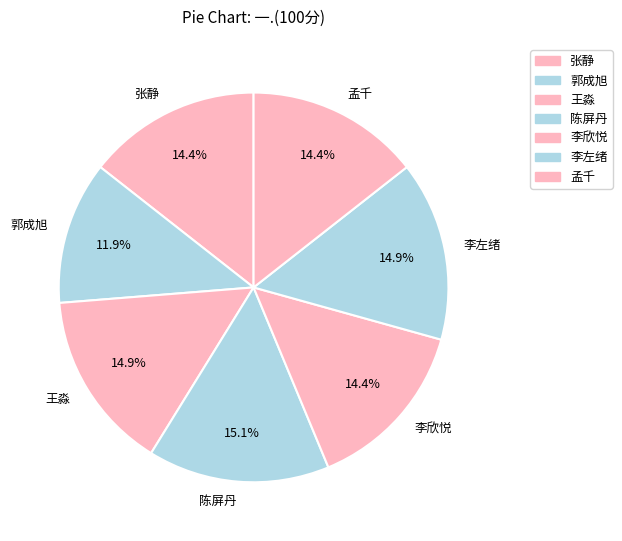

Between 郭成旭 and 陈屏丹, which is larger?

陈屏丹